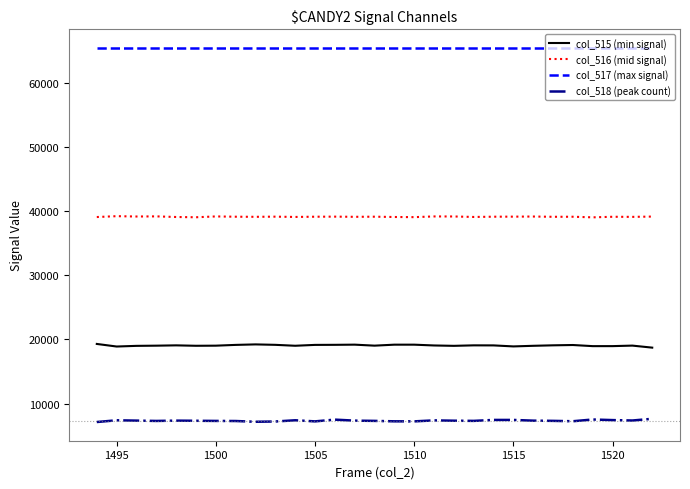

Rank the series by their maximum value, from highest to lowest.

col_517 (max signal), col_516 (mid signal), col_515 (min signal), col_518 (peak count)